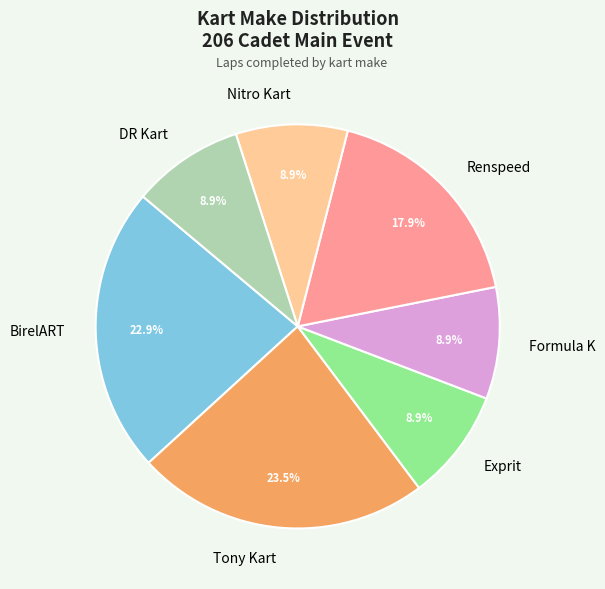

The Tony Kart slice represents 13% of the pie. True or false?

False